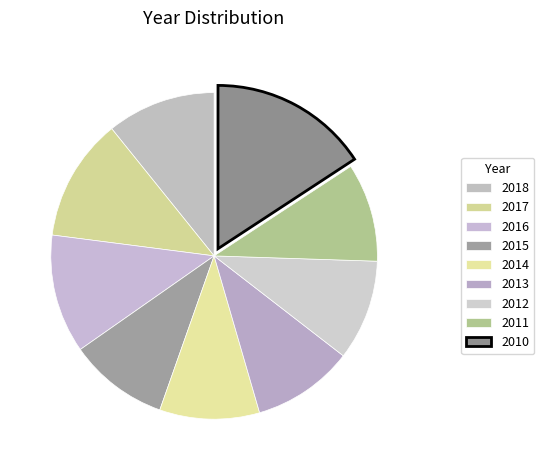

Count the number of slices in the pie.

9